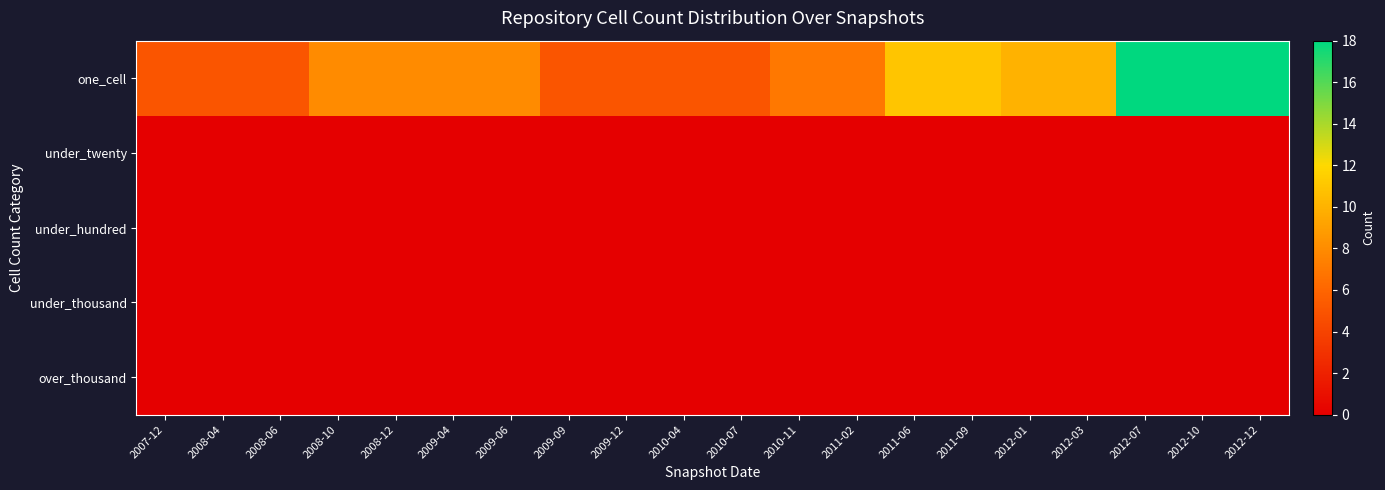

List the series in order of their peak value, lowest first.

under_twenty, under_hundred, under_thousand, over_thousand, one_cell